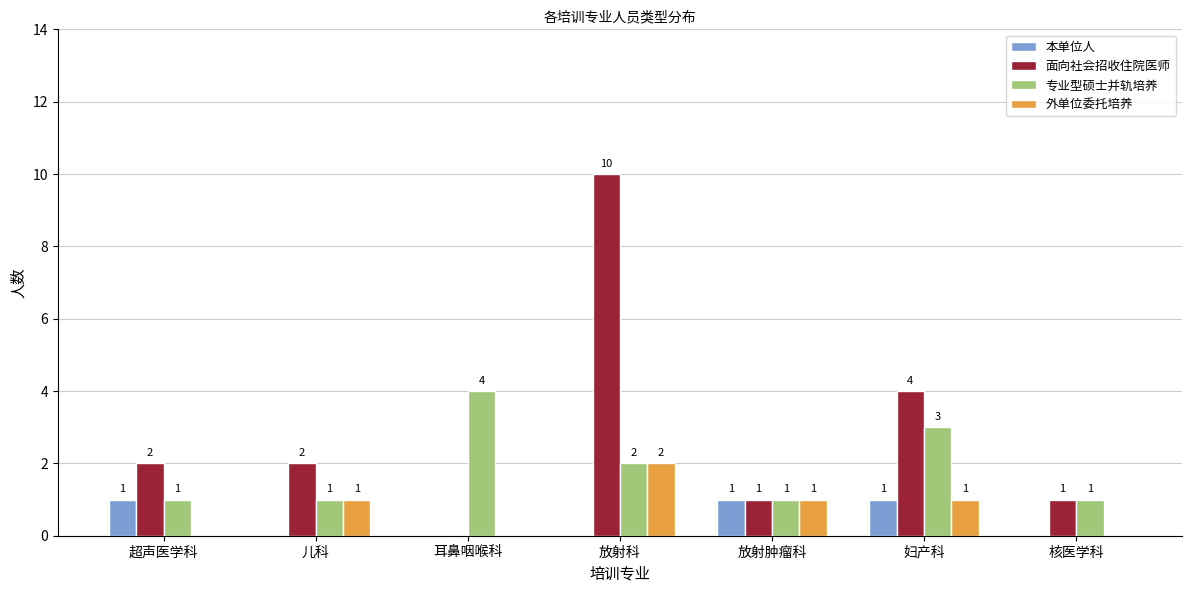

How many groups of bars are there?

7